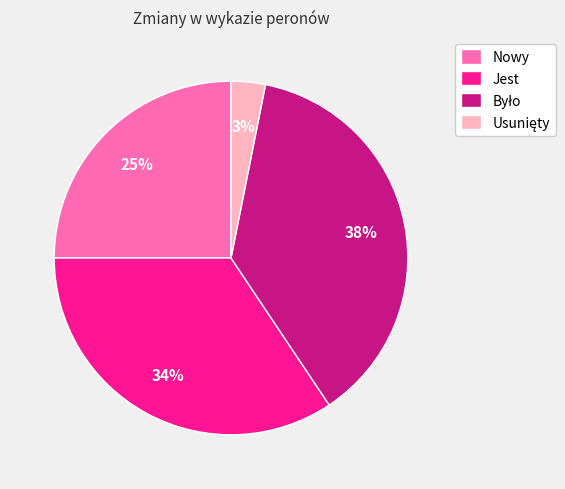

Does Jest represent more than half of the total?

No